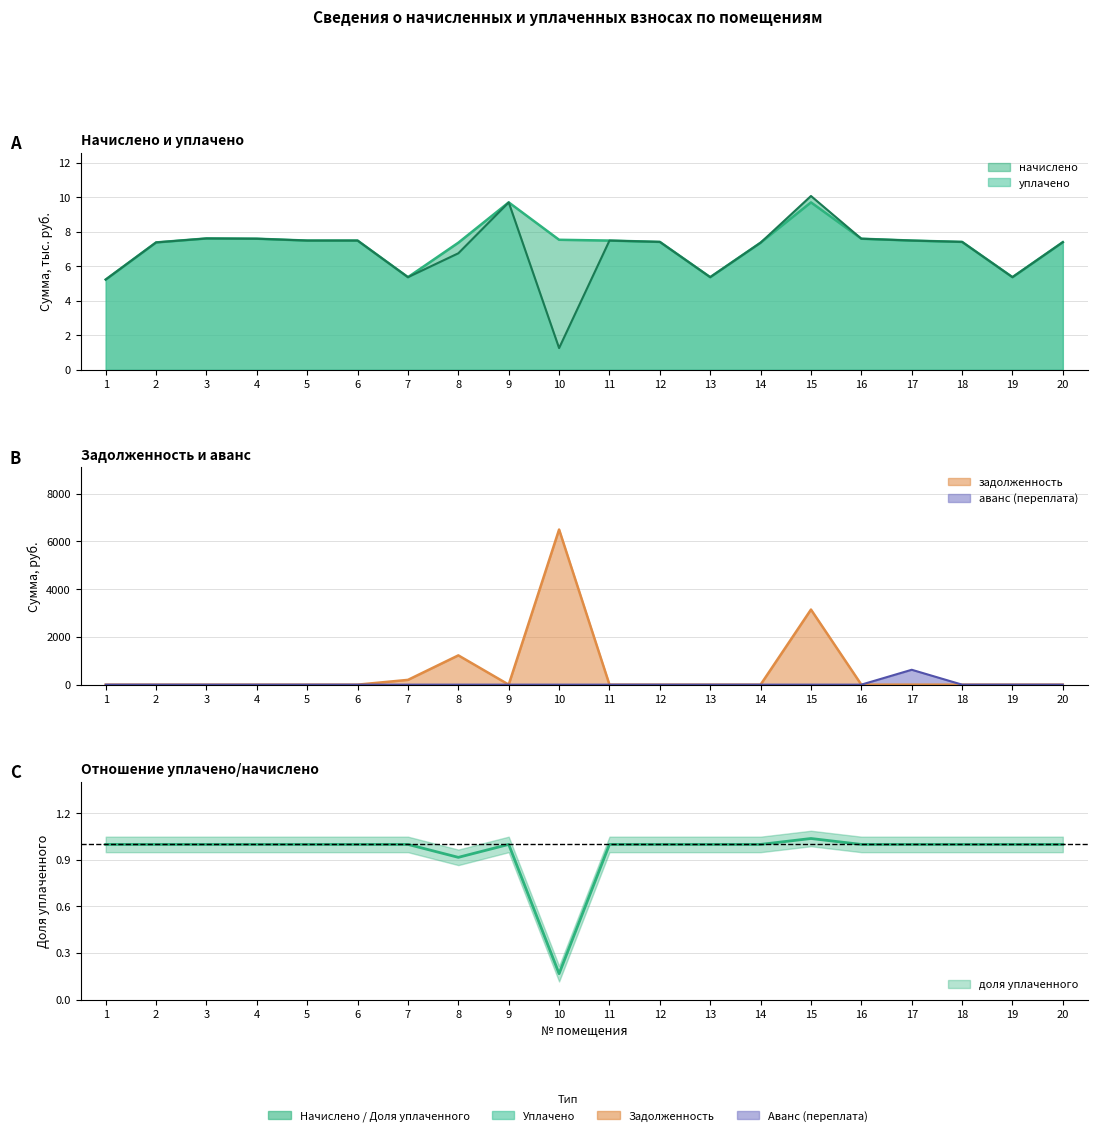

Reading left to right, transcribe all the data shown in this chart.

начислено: 1=5.2	2=7.4	3=7.6	4=7.6	5=7.5	6=7.5	7=5.4	8=7.4	9=9.7	10=7.5	11=7.5	12=7.4	13=5.4	14=7.4	15=9.7	16=7.6	17=7.5	18=7.4	19=5.4	20=7.4
уплачено: 1=5.2	2=7.4	3=7.6	4=7.6	5=7.5	6=7.5	7=5.4	8=6.7	9=9.7	10=1.3	11=7.5	12=7.4	13=5.4	14=7.4	15=10.1	16=7.6	17=7.5	18=7.4	19=5.4	20=7.4
задолженность: 1=0.0	2=0.0	3=0.0	4=0.0	5=0.0	6=0.0	7=200.0	8=1226.2	9=0.0	10=6498.8	11=0.0	12=0.0	13=0.0	14=0.0	15=3145.8	16=0.0	17=0.0	18=0.0	19=0.0	20=0.0
аванс (переплата): 1=0.0	2=0.0	3=0.0	4=0.0	5=0.0	6=0.0	7=0.0	8=0.0	9=0.0	10=0.0	11=0.0	12=0.0	13=0.0	14=0.0	15=0.0	16=0.0	17=623.4	18=0.0	19=0.0	20=0.0